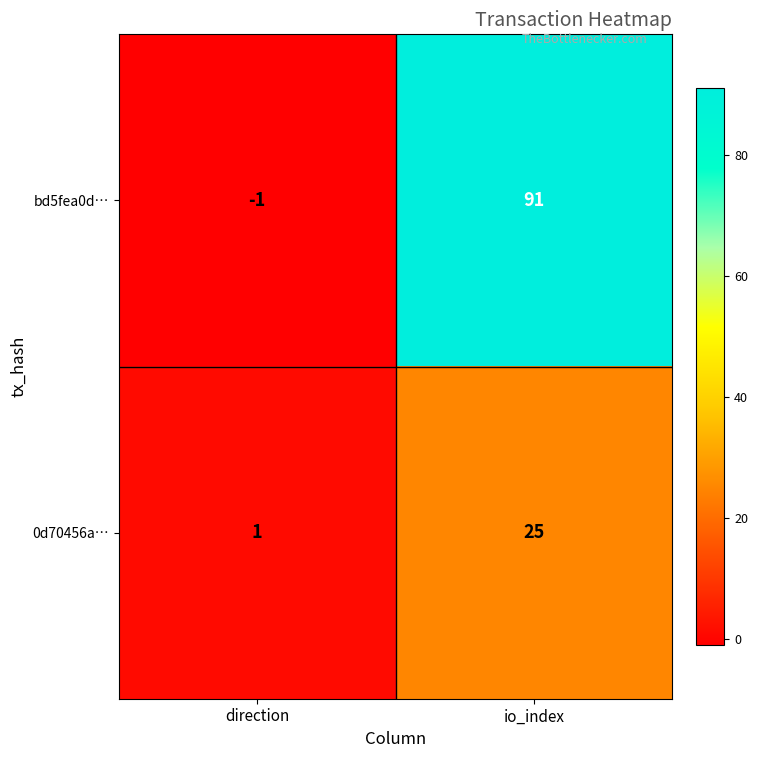

Count the number of categories in the chart.

2